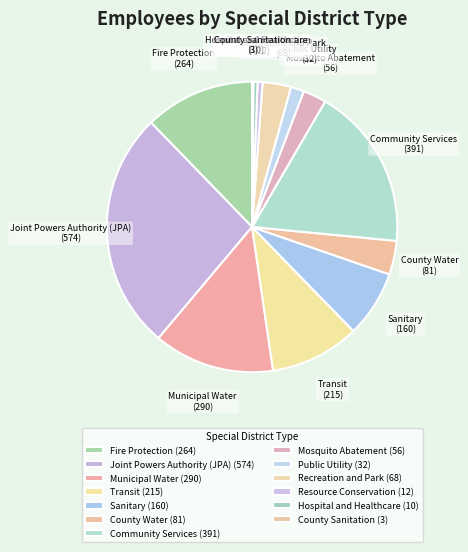

Does County Sanitation represent more than half of the total?

No